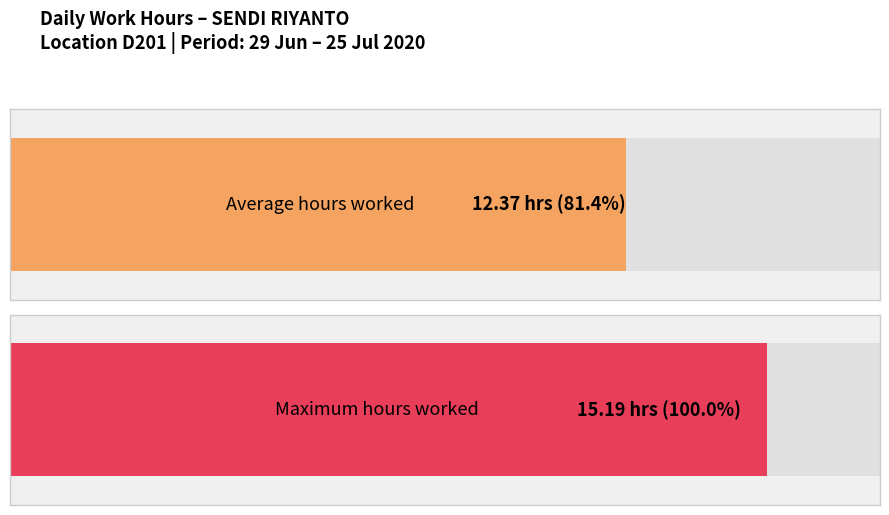

Are the bars horizontal?

Yes